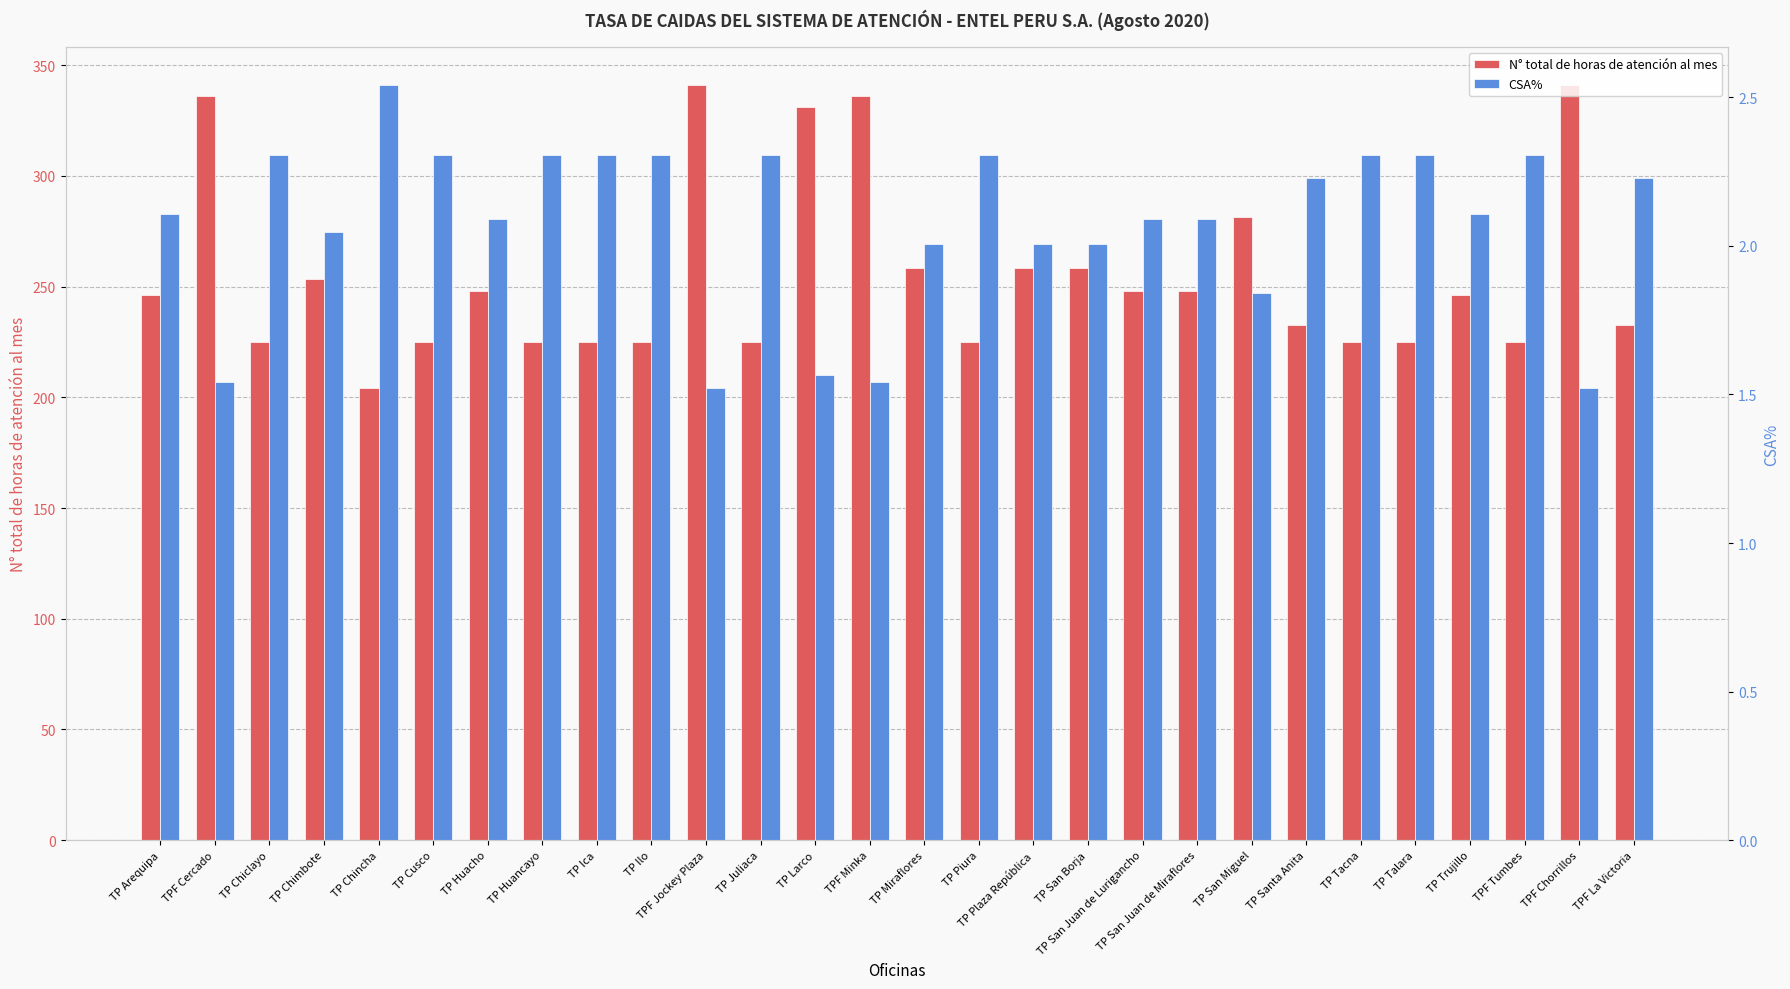

Where is CSA% nearest to the value 2?

TP Miraflores